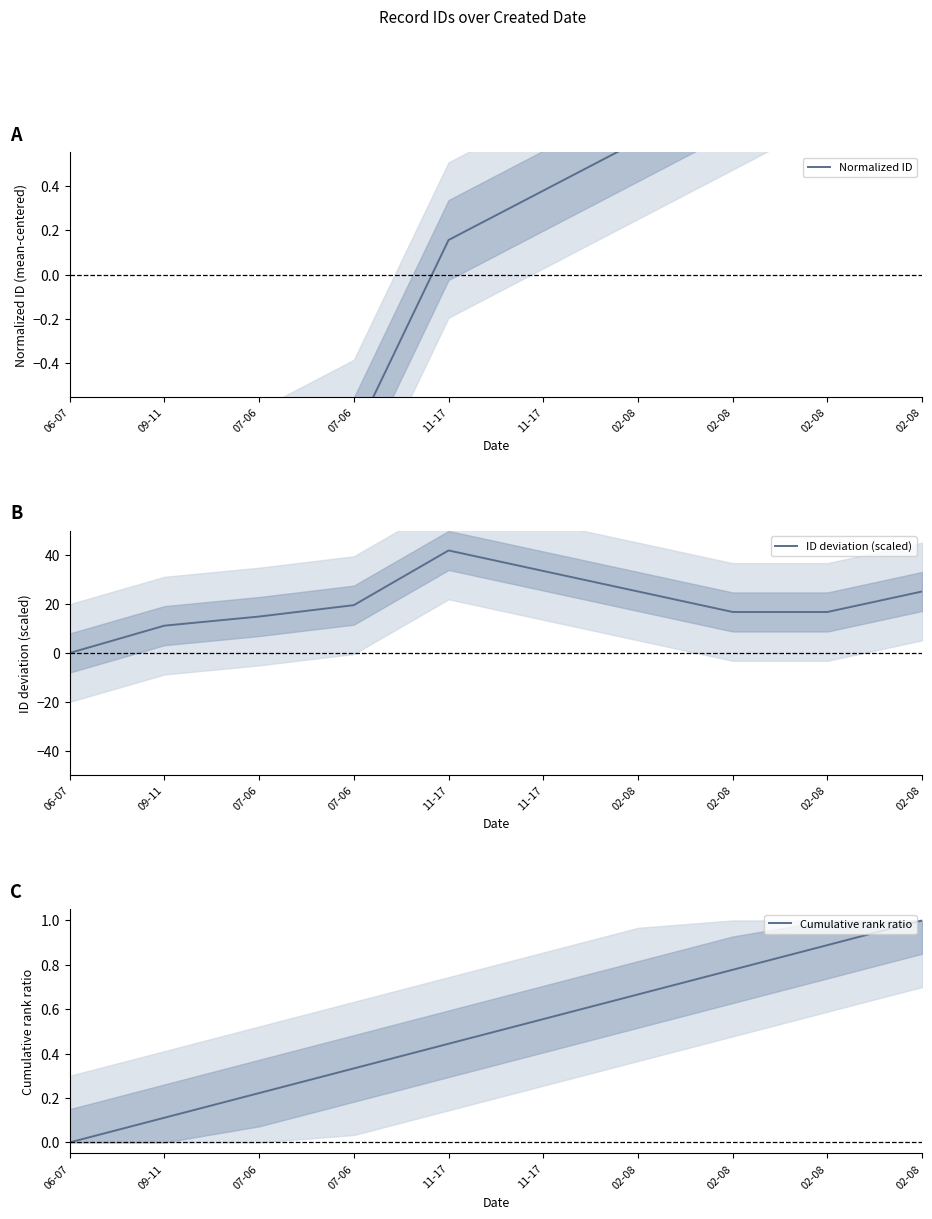

What is the label of the 3rd point from the left?

07-06